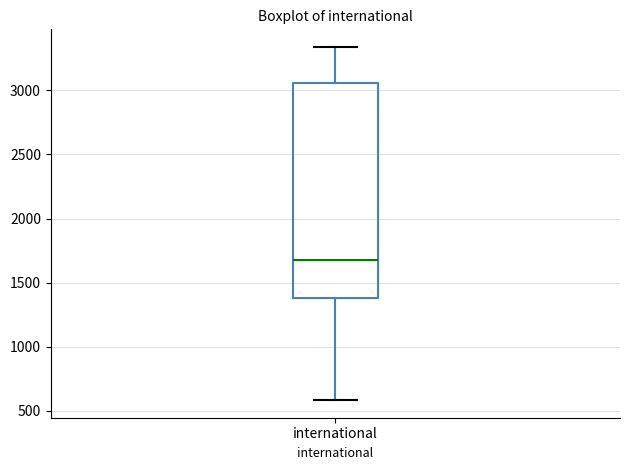

Where is the lower edge of the box for international on the y-axis? The values are not printed on the chart, so give them approximately, as read against the axis.

1400